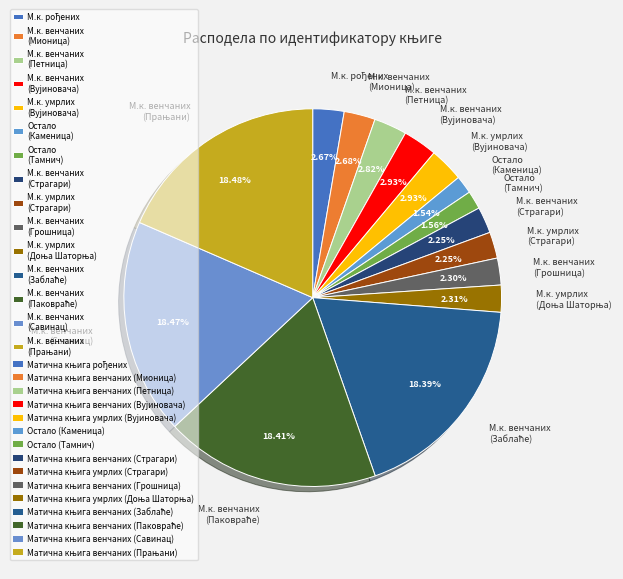

Which has a higher value, М.к. венчаних (Страгари) or Остало (Каменица)?

М.к. венчаних (Страгари)